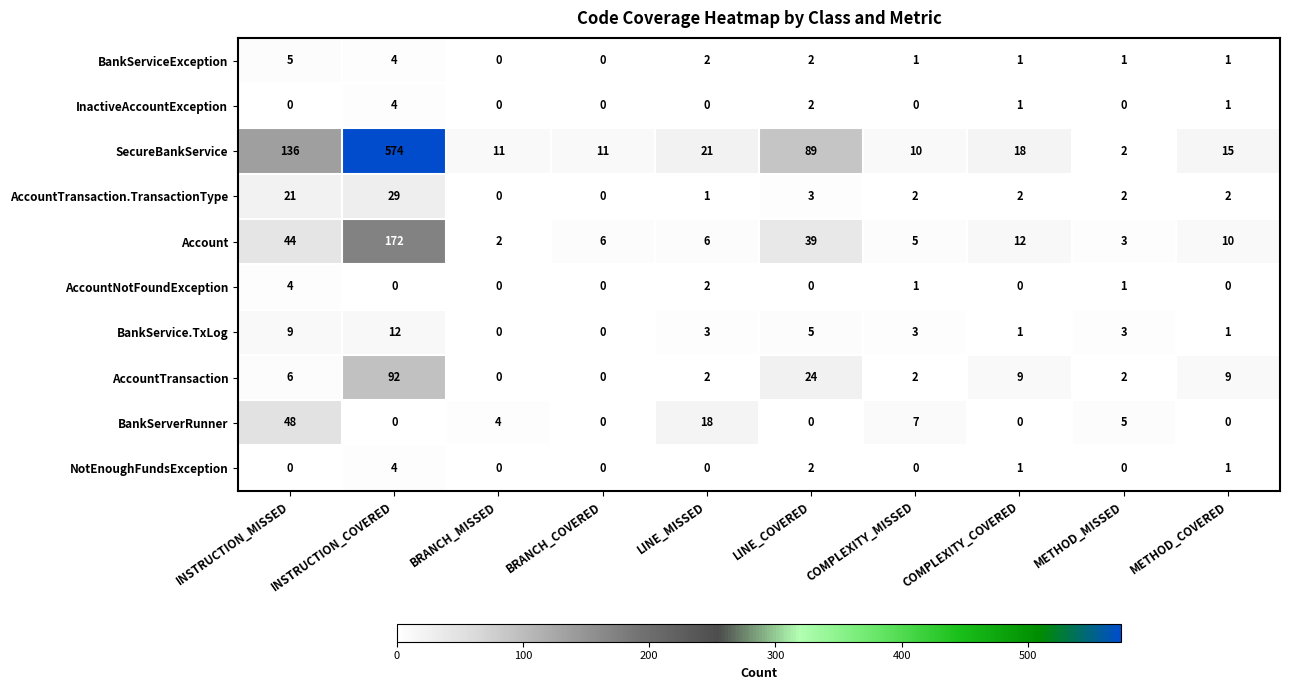

Which series has the largest range (max minus min)?

SecureBankService